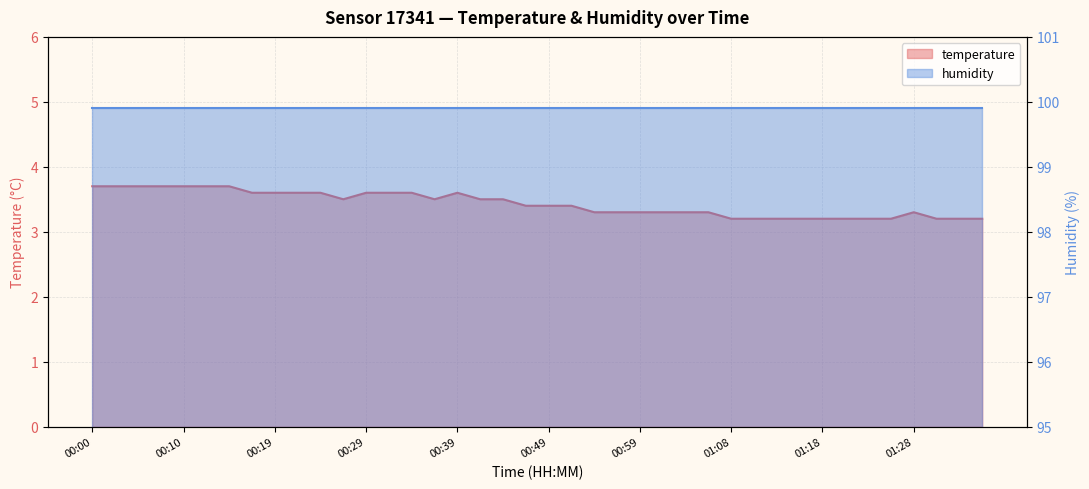

Does the chart have visible grid lines?

Yes